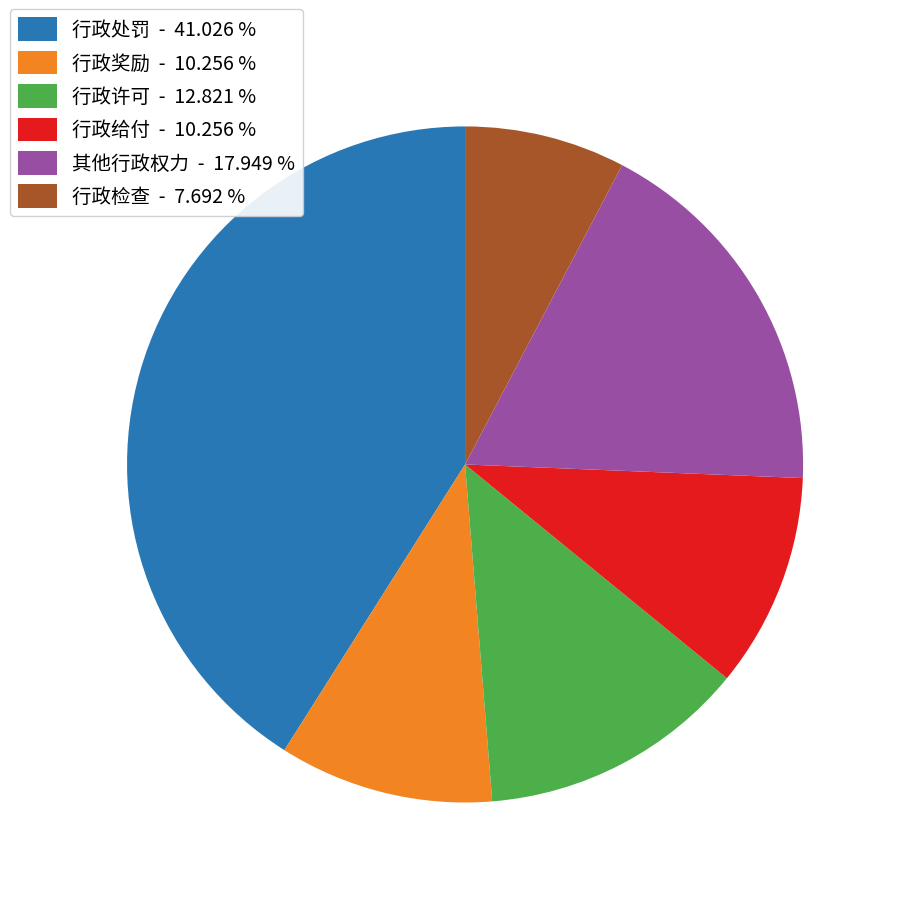

Do 行政奖励 - 10.256 % and 行政检查 - 7.692 % together represent more than half of the pie?

No